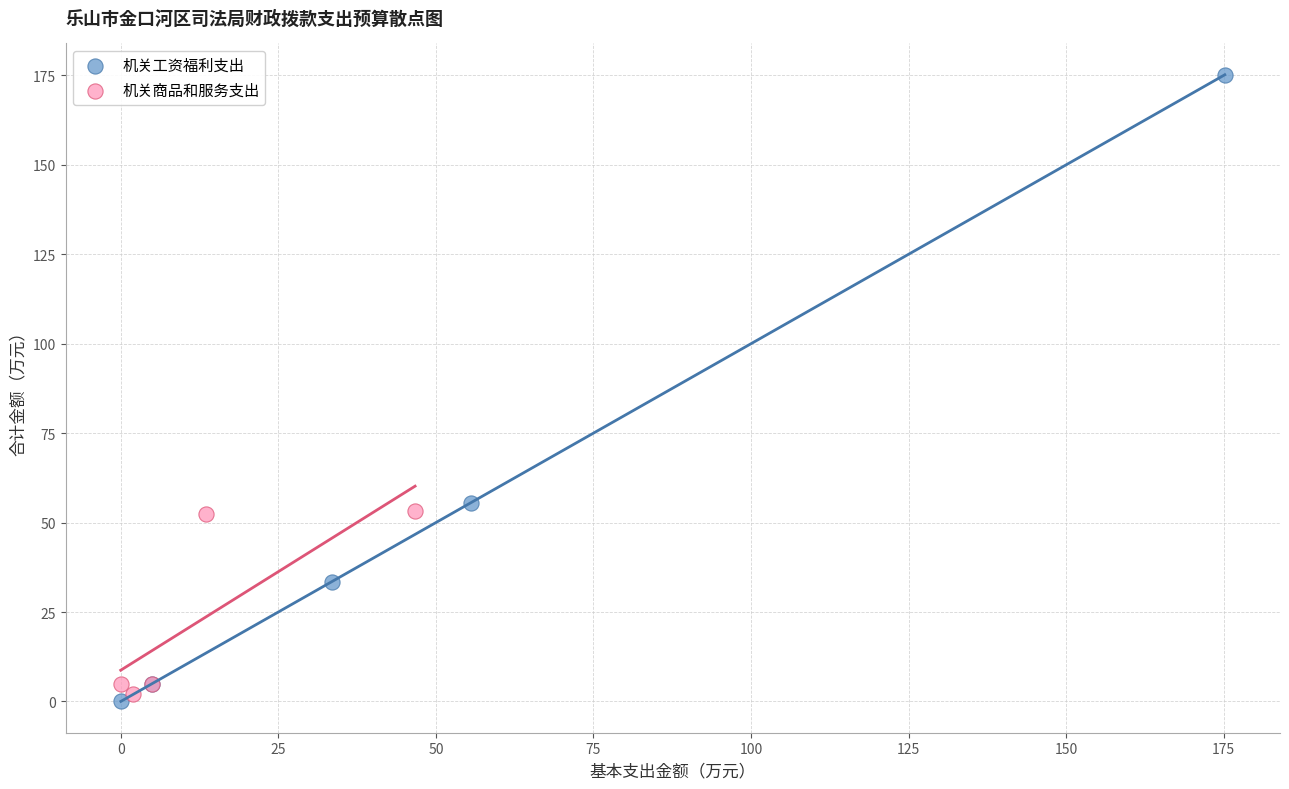

Which series contains the highest Y value?

机关工资福利支出